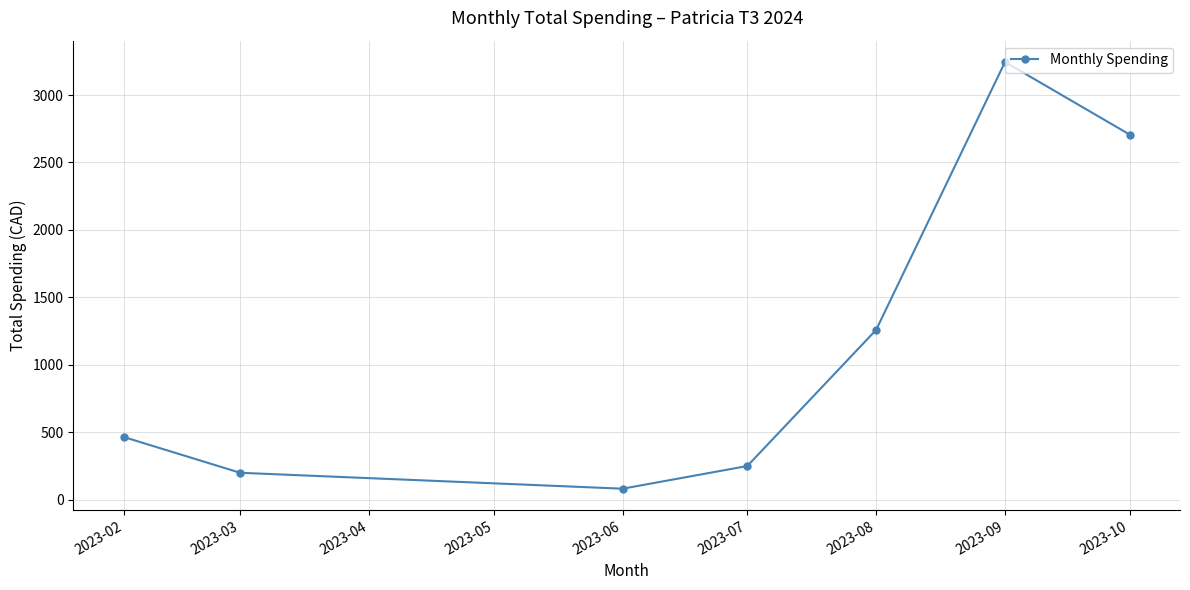

What is the change in value from 2023-02 to 2023-03?

-265.0